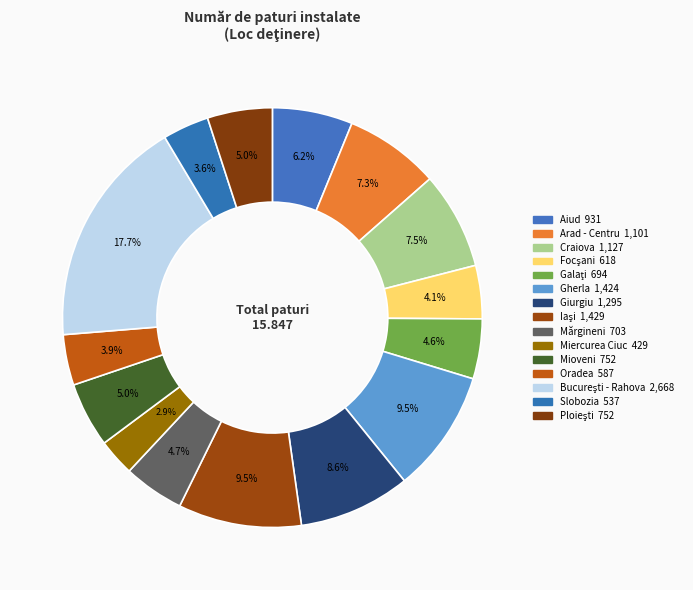

Count the number of slices in the pie.

15